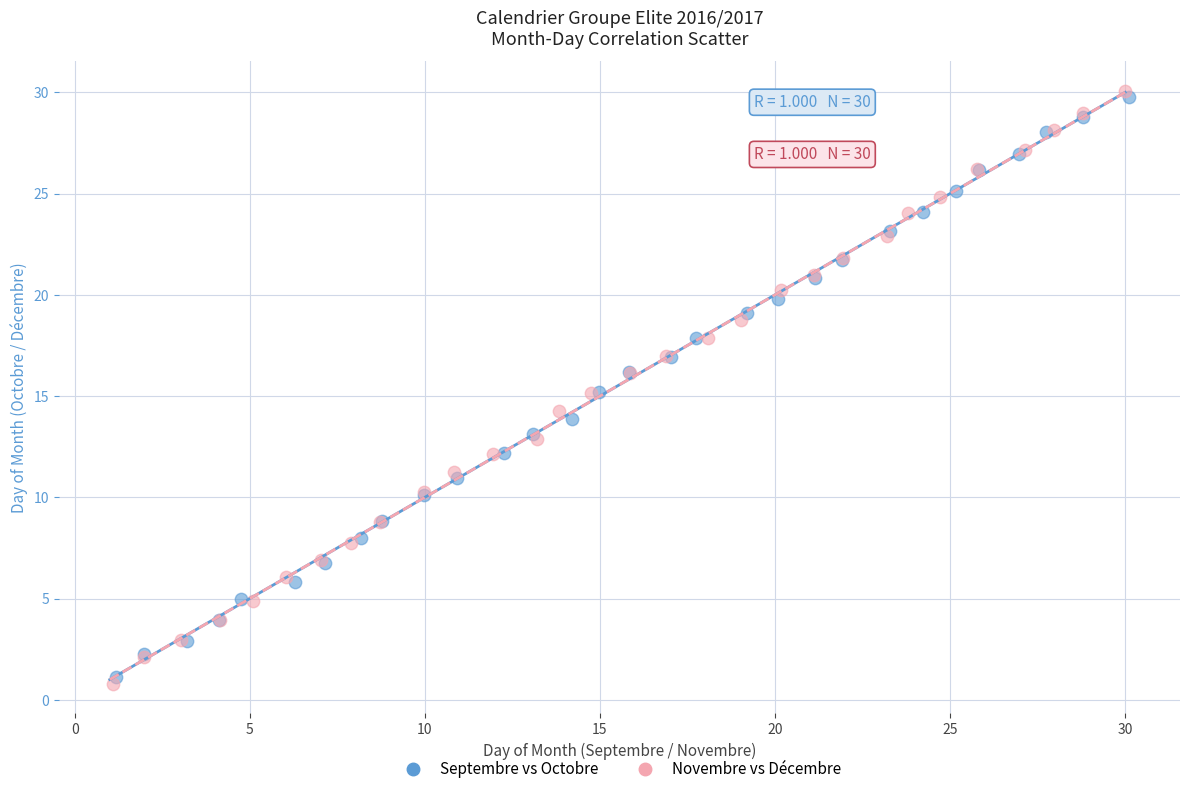

Which series has the largest Y range (max minus min)?

Novembre vs Décembre